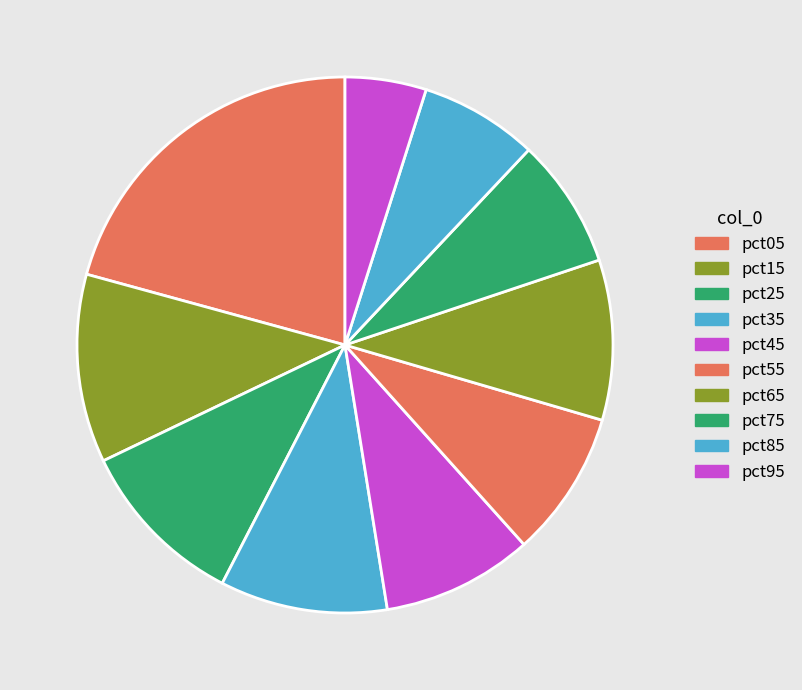

Do pct85 and pct15 together represent more than half of the pie?

No